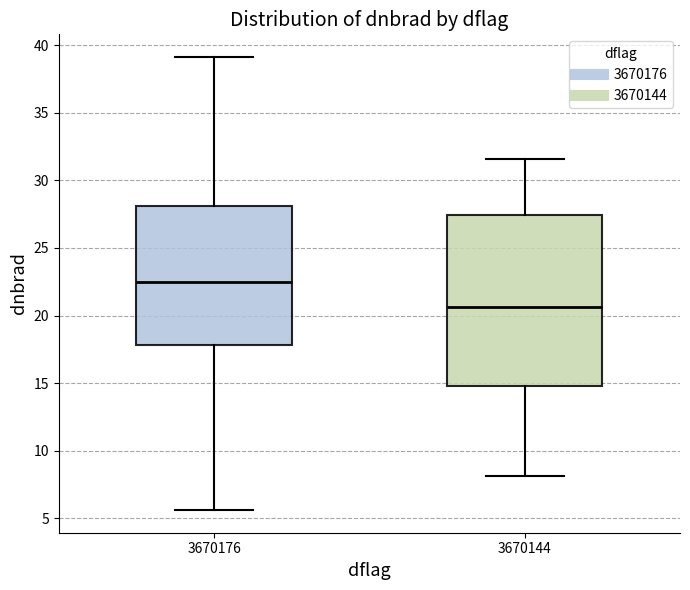

Where does the median line of the box at x = 3670144 sit on the y-axis? The values are not printed on the chart, so give them approximately, as read against the axis.

20.5